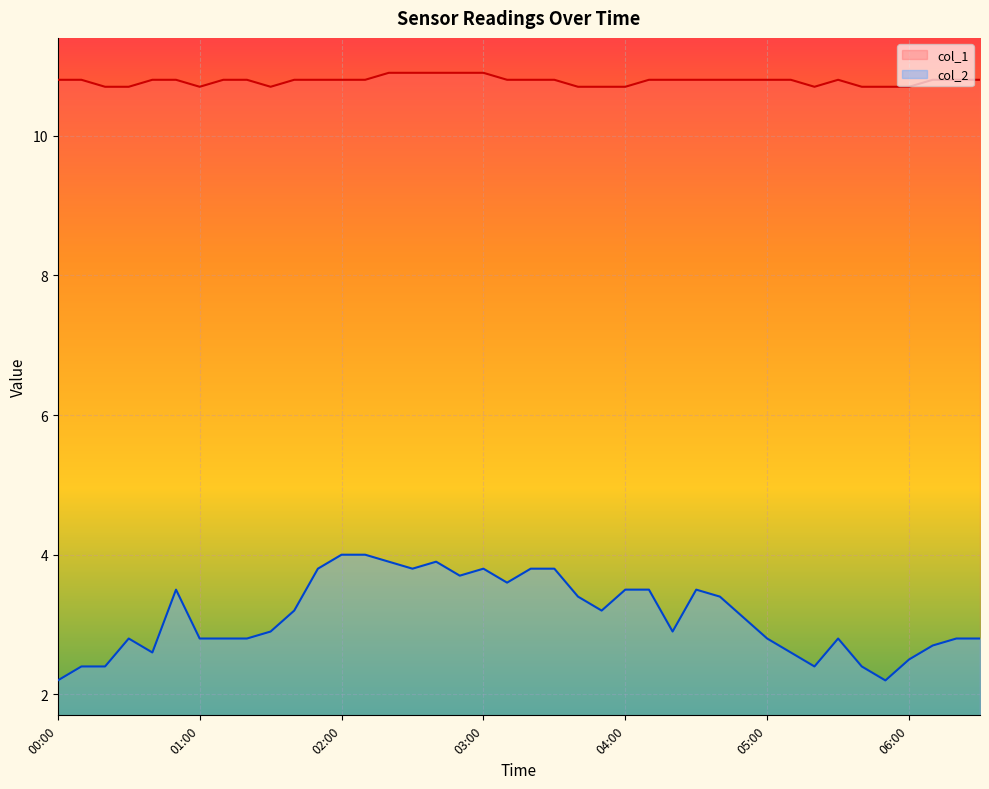

What is the approximate value of col_1 at 02:50?

10.9